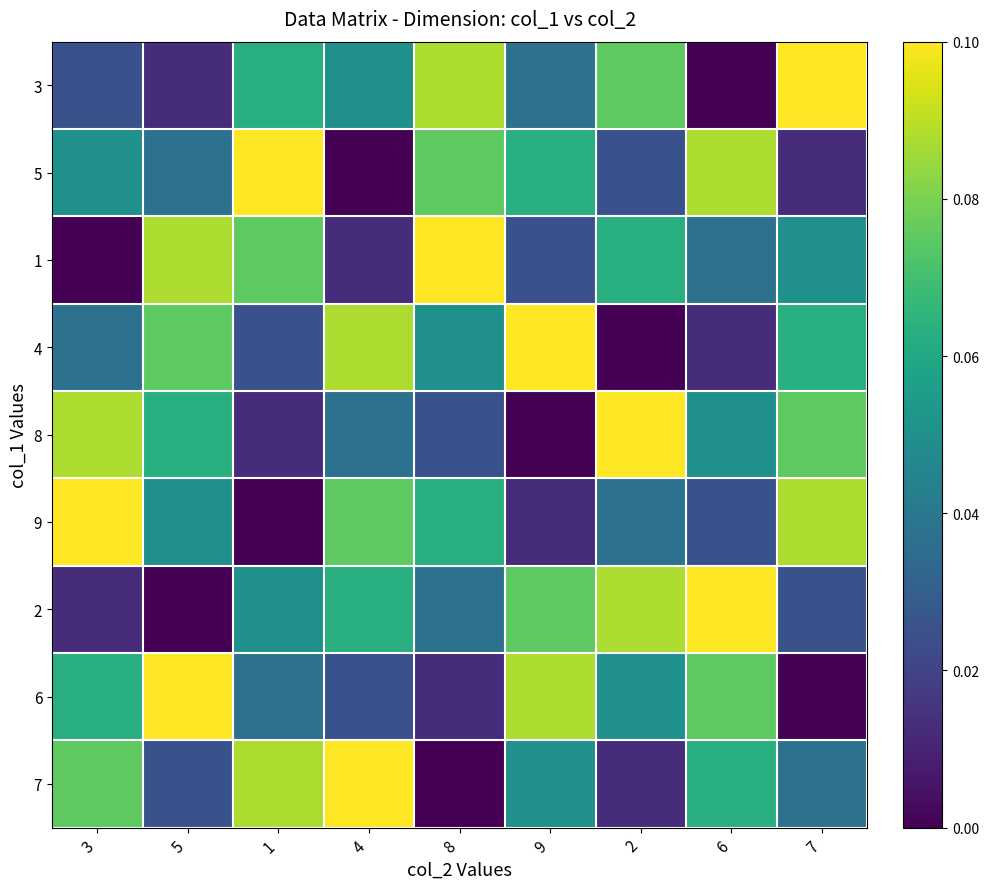

Rank the series by their maximum value, from highest to lowest.

3, 5, 1, 4, 8, 9, 2, 6, 7